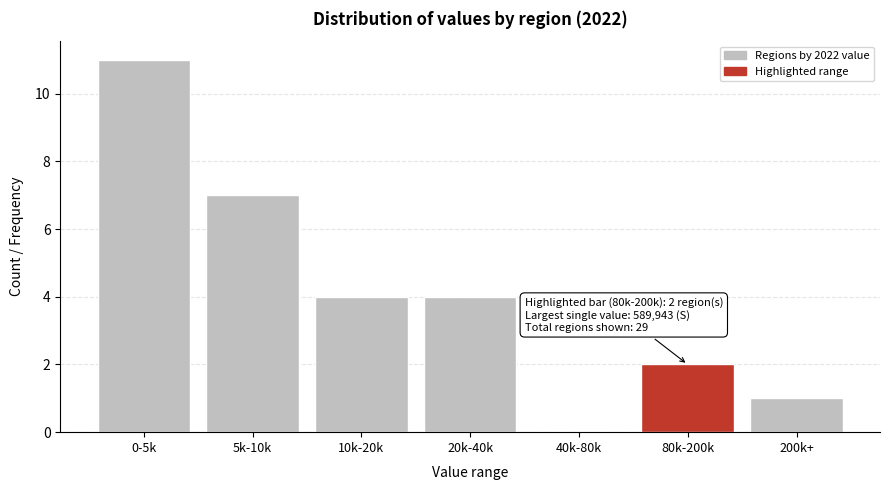

Reading left to right, extract all data points from this chart.

0-5k=11	5k-10k=7	10k-20k=4	20k-40k=4	40k-80k=0	80k-200k=2	200k+=1